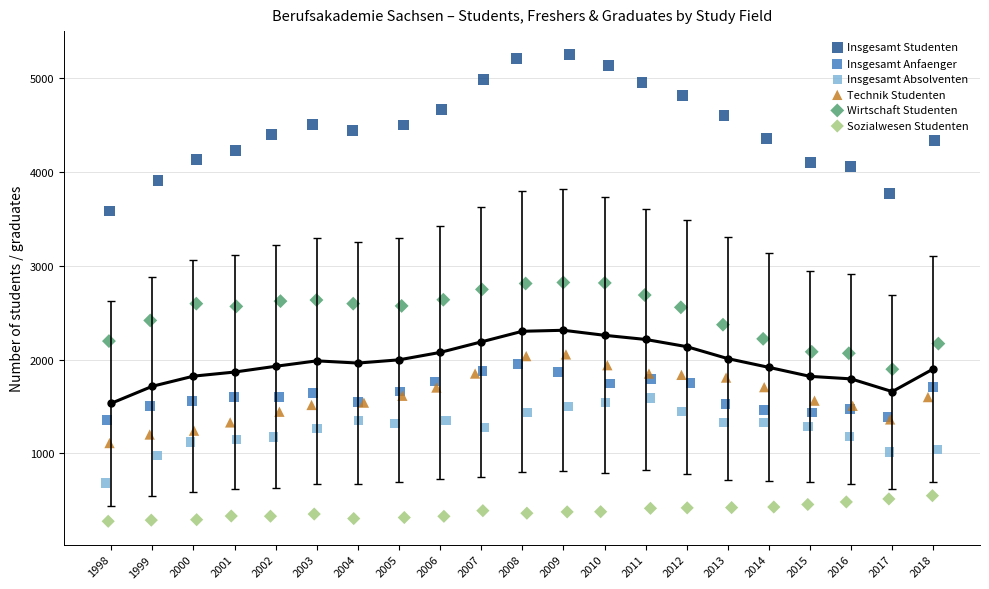

Which series contains the lowest Y value?

Sozialwesen Studenten